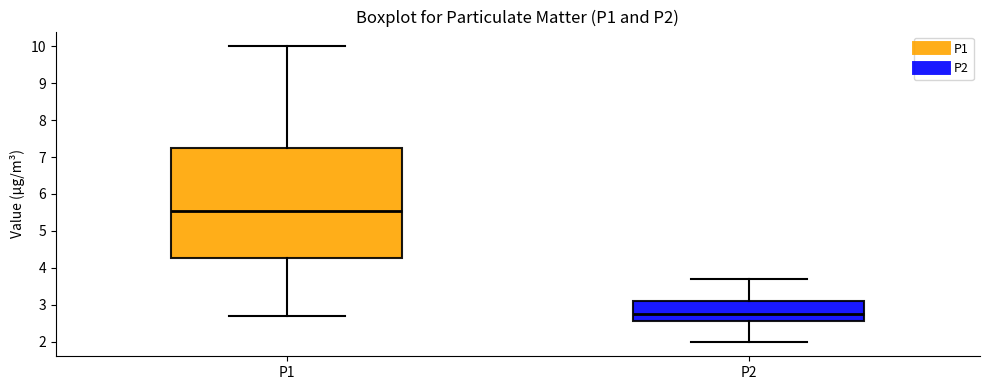

Reading left to right, transcribe this box plot: for each box, give where its median line is, the range the box spans, and where its two whiskers end, as read against the y-axis. The values are not printed on the chart, so give them approximately, as read against the axis.

P1: median 5.5, box 4.3 to 7.2, whiskers 2.7 to 10.0
P2: median 2.7, box 2.6 to 3.1, whiskers 2.0 to 3.7